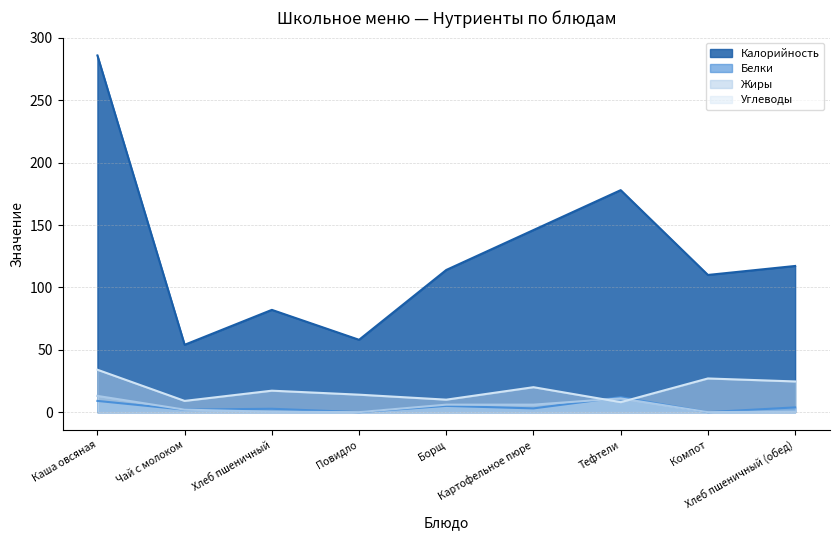

Between Чай с молоком and Тефтели, which is larger?

Тефтели